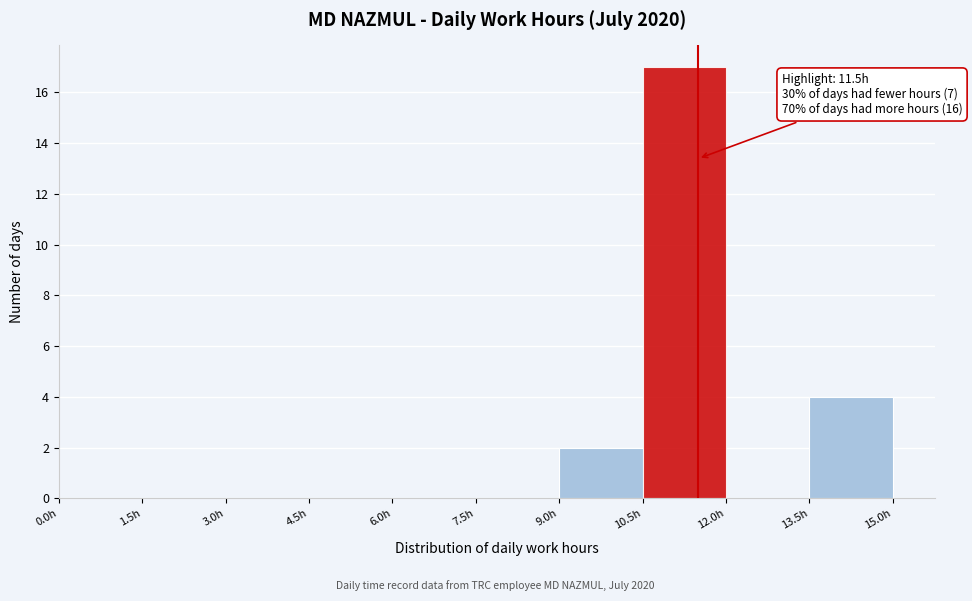

Which range on the x-axis has the tallest bar?

10.5 to 12.0